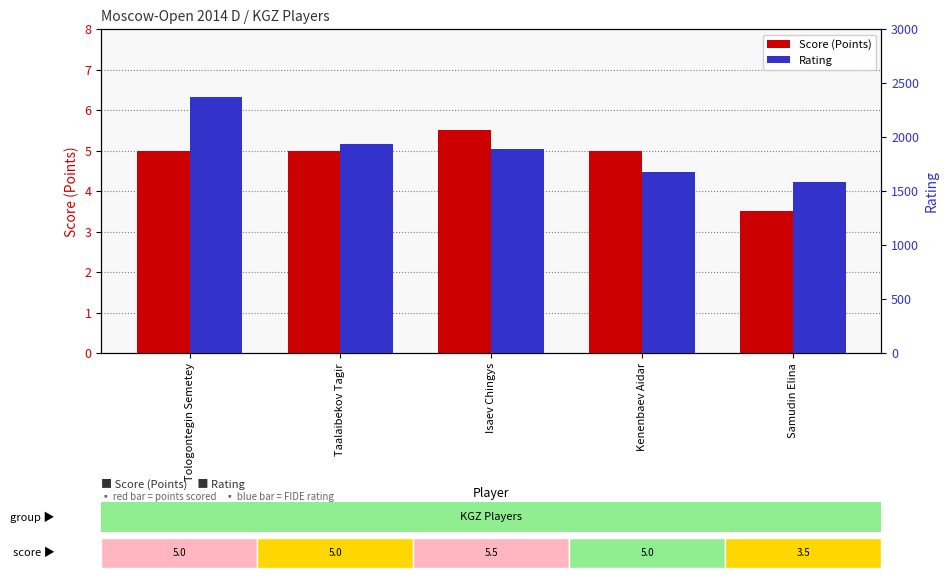

Between Samudin Elina and Tologontegin Semetey, which is larger?

Tologontegin Semetey